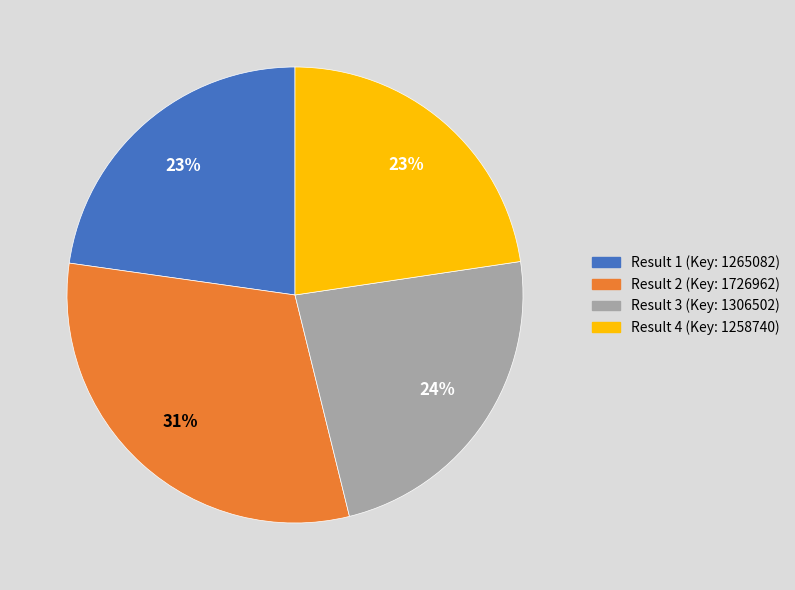

Count the number of slices in the pie.

4